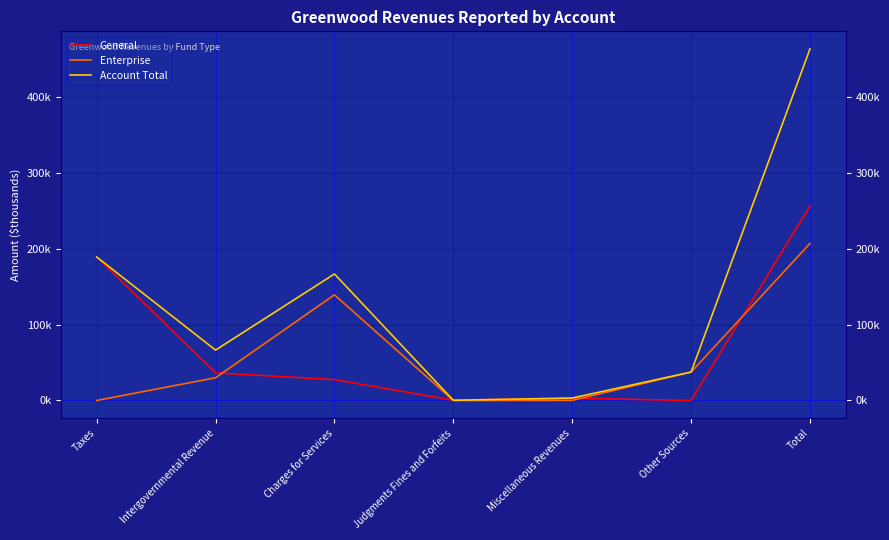

What are all the series names shown in the legend?

General, Enterprise, Account Total